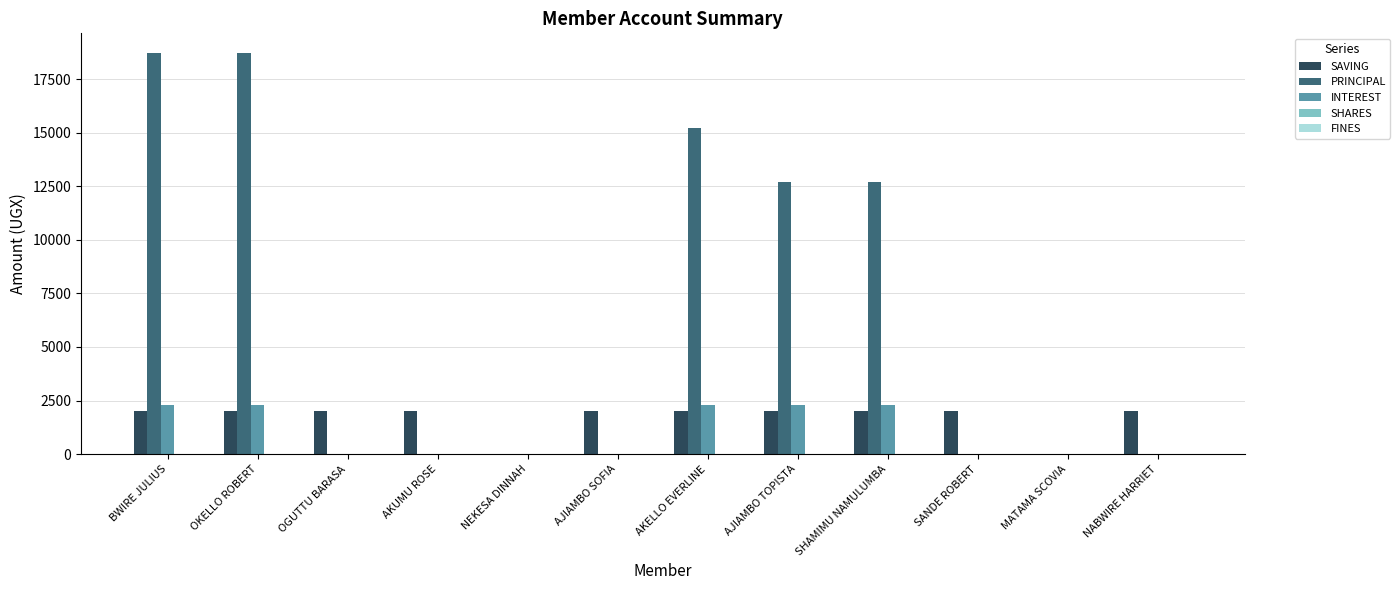

The value of INTEREST at NEKESA DINNAH is -693. True or false?

False